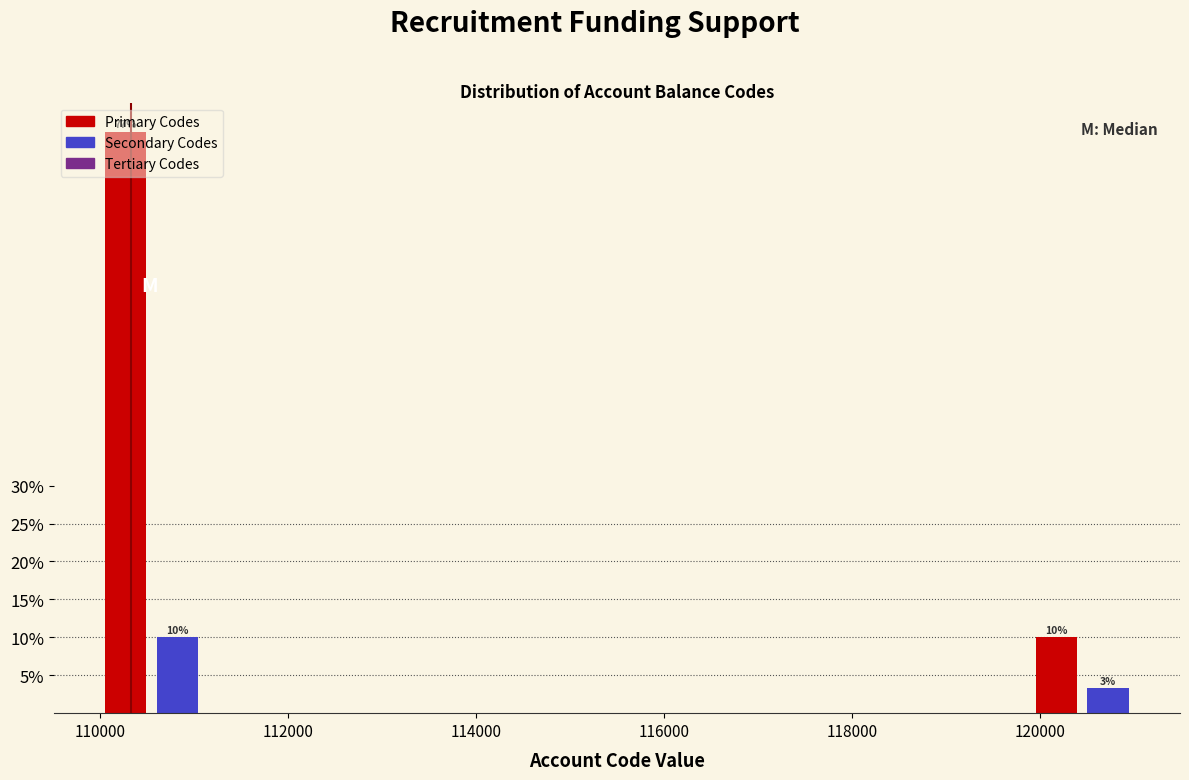

Read against the x-axis, roughly where is the centre of the tallest bar?

110200